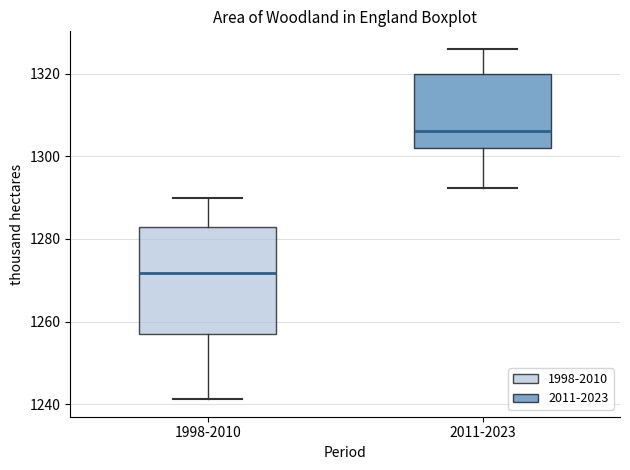

Which box is the tallest, from its lower edge to its upper edge?

1998-2010